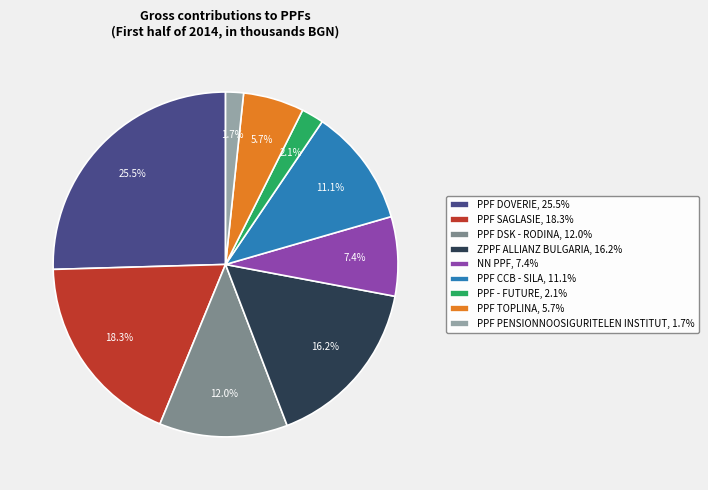

How many slices are in this pie chart?

9